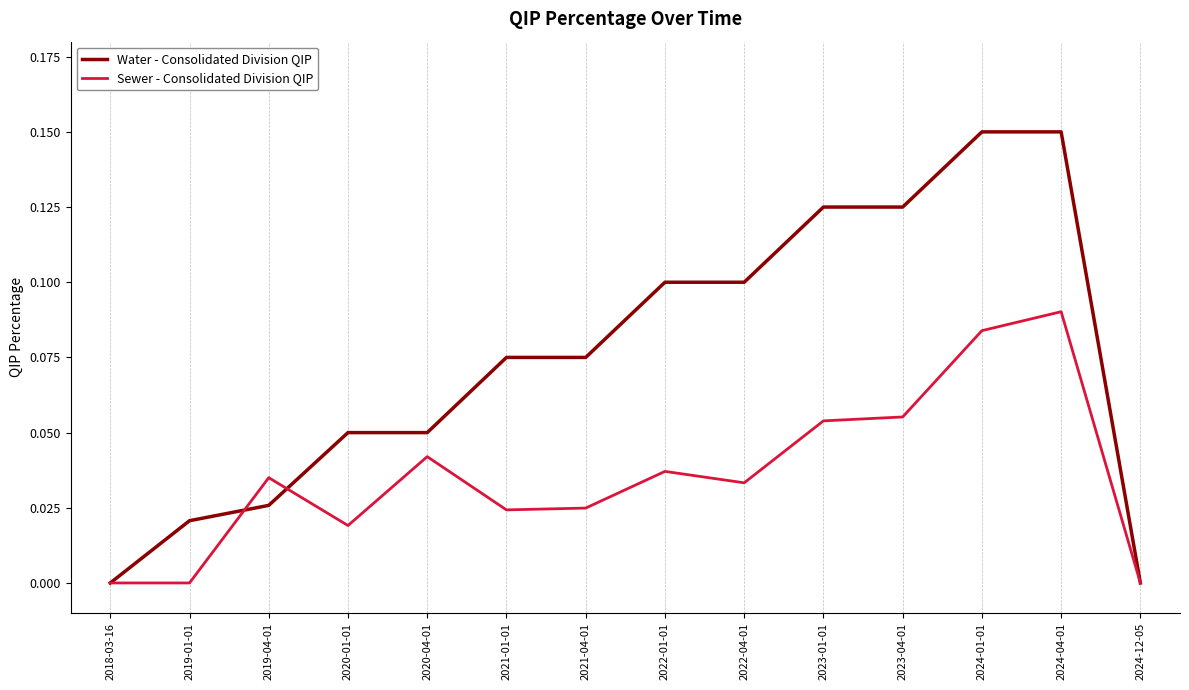

Rank the series by their maximum value, from highest to lowest.

Water - Consolidated Division QIP, Sewer - Consolidated Division QIP